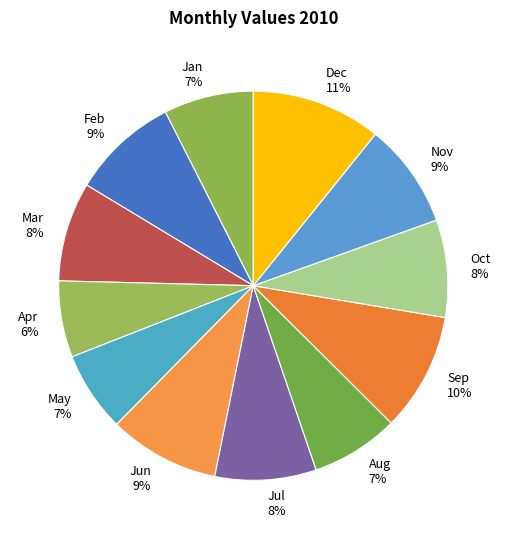

Between Apr and Jan, which is larger?

Jan